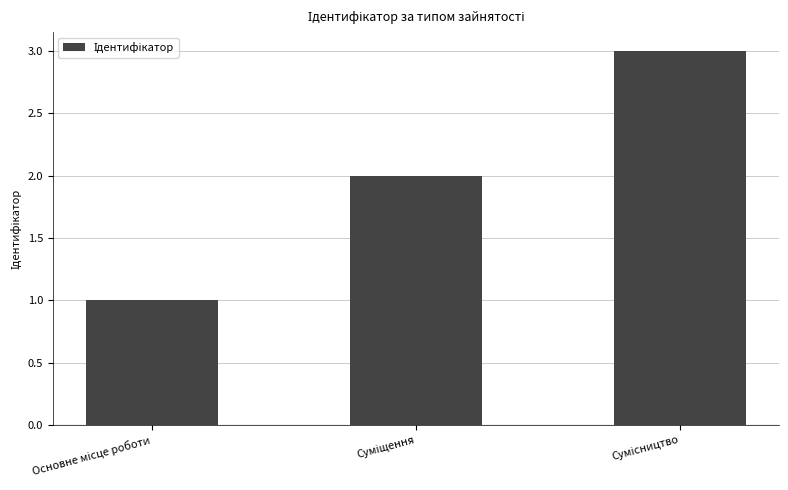

How many series are shown in this chart?

1